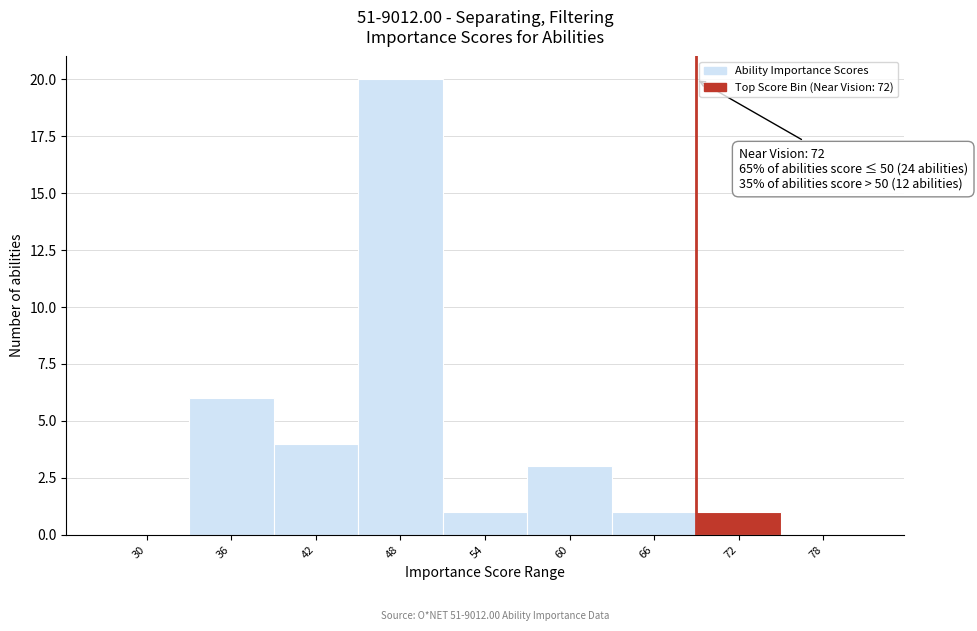

Reading left to right, transcribe all the data shown in this chart.

30=0	36=6	42=4	48=20	54=1	60=3	66=1	72=1	78=0